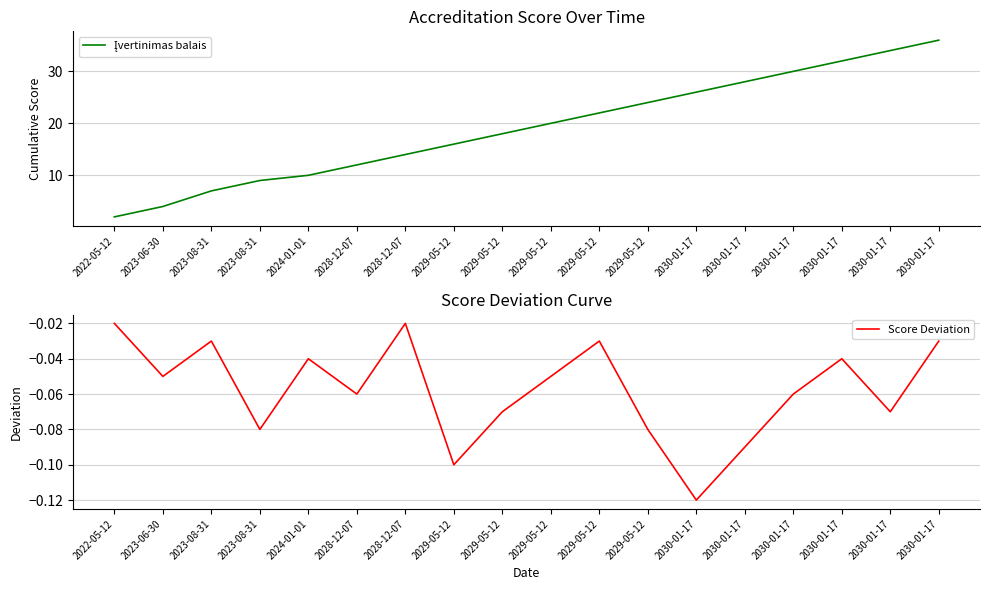

List the series in order of their peak value, lowest first.

Score Deviation, Įvertinimas balais